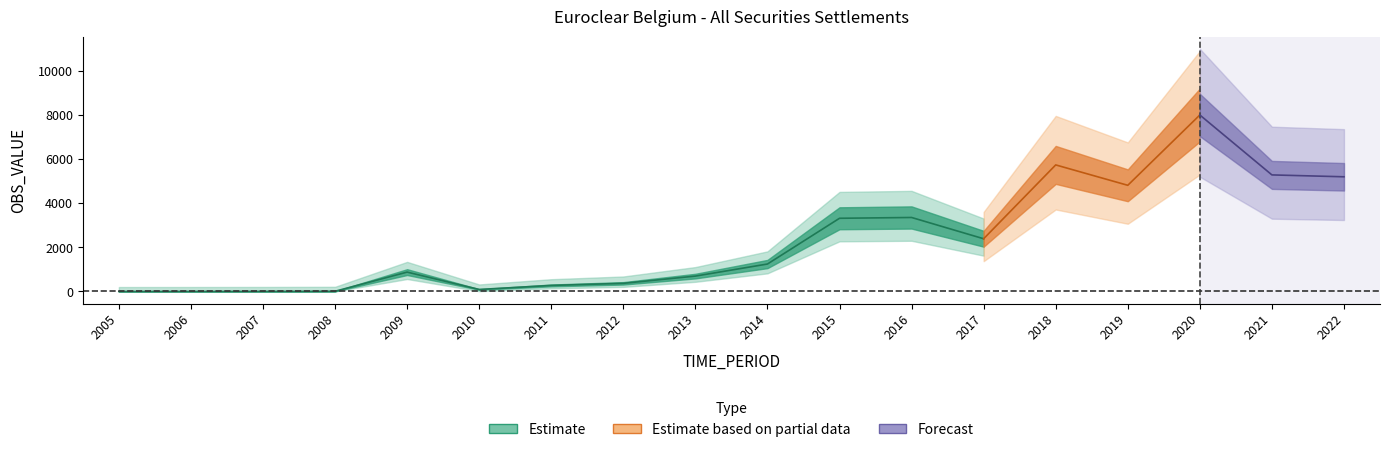

What is the sum of all values?

41632